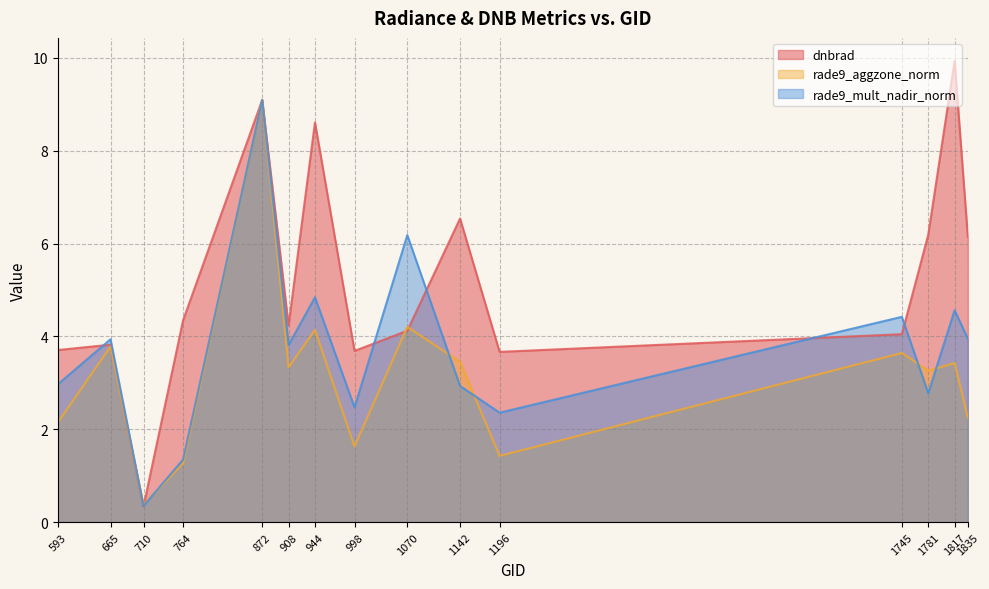

Reading left to right, list all the values displayed in this chart.

dnbrad: 3.7	3.8	0.3	4.3	9.1	4.2	8.6	3.7	4.1	6.5	3.7	4.0	6.2	9.9	6.1
rade9_aggzone_norm: 2.1	3.8	0.4	1.3	9.1	3.3	4.1	1.6	4.2	3.5	1.4	3.6	3.3	3.4	2.3
rade9_mult_nadir_norm: 3.0	3.9	0.3	1.3	9.1	3.8	4.8	2.5	6.2	2.9	2.4	4.4	2.8	4.6	4.0